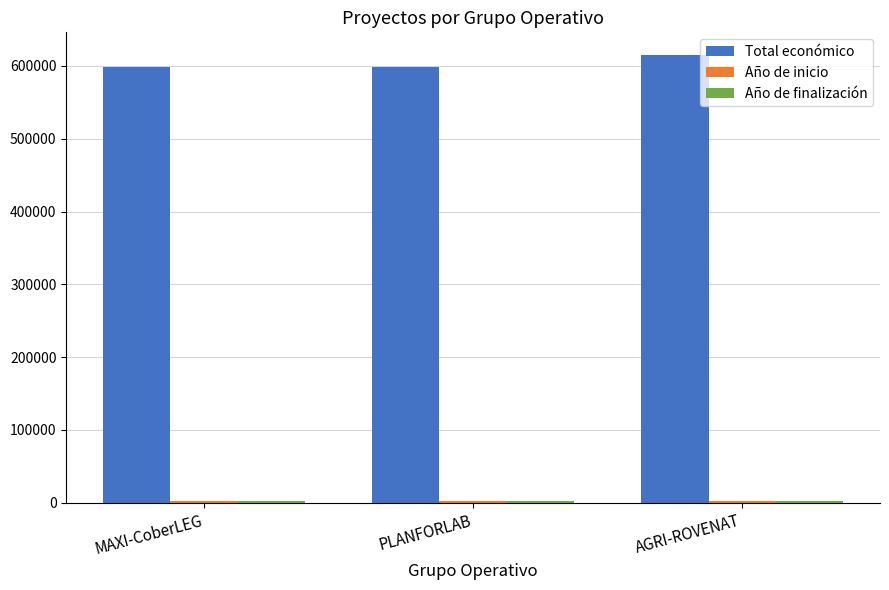

Which label corresponds to the largest value in the chart?

AGRI-ROVENAT